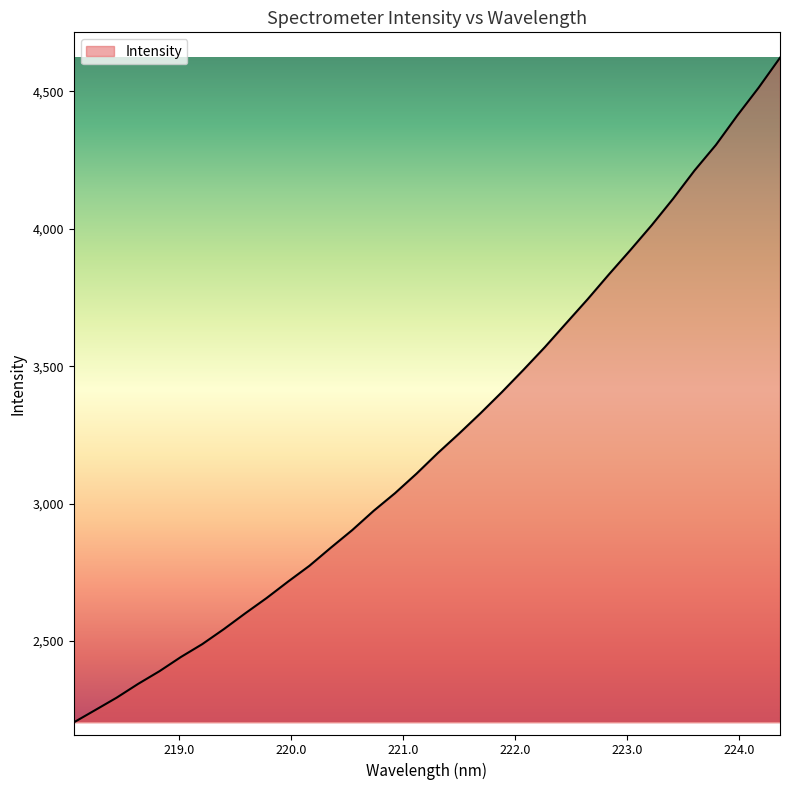

What is the greatest value displayed?

4622.3